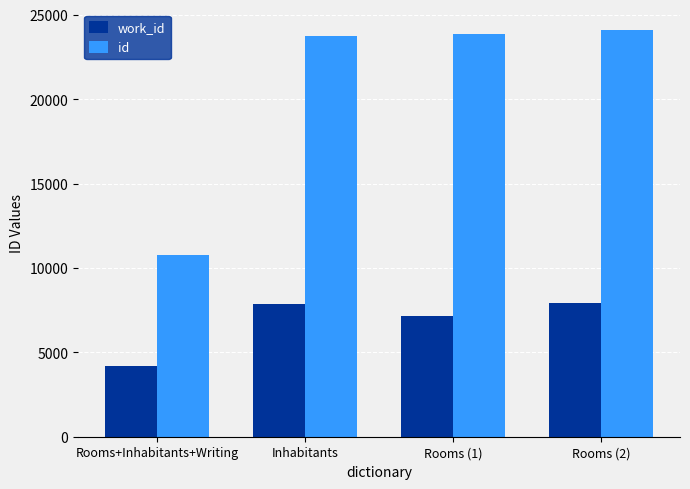

Which series changed the most between Inhabitants and Rooms (1)?

work_id